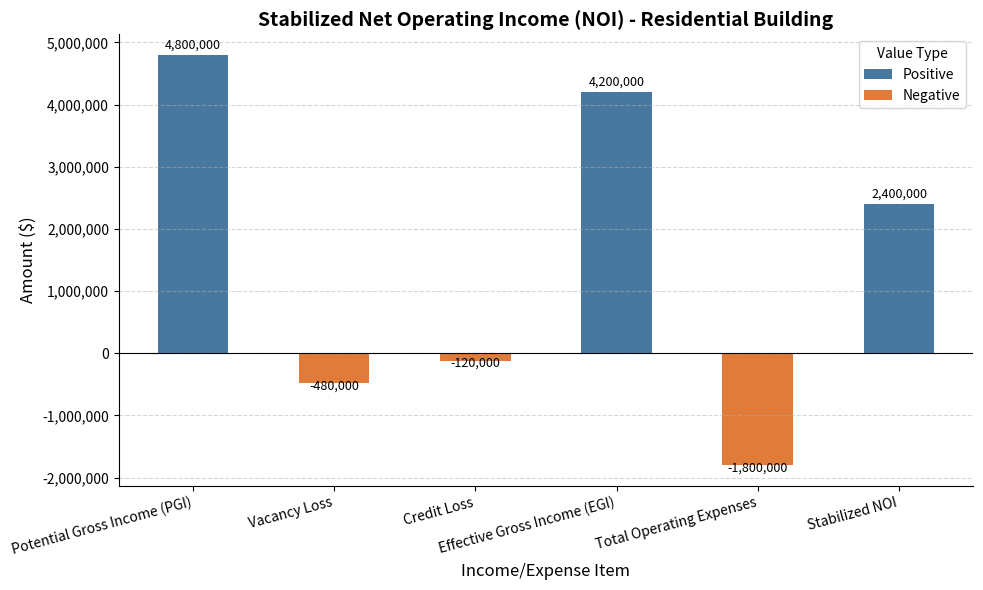

The chart shows a value of -120000 at Credit Loss. True or false?

True